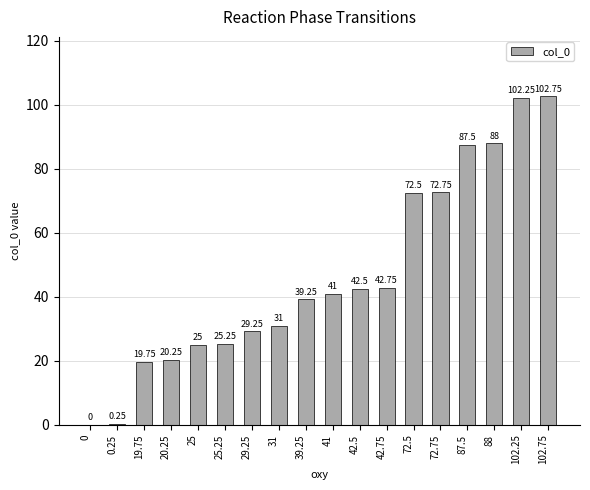

What is the sum of the values at 19.75 and 0.25?

20.0